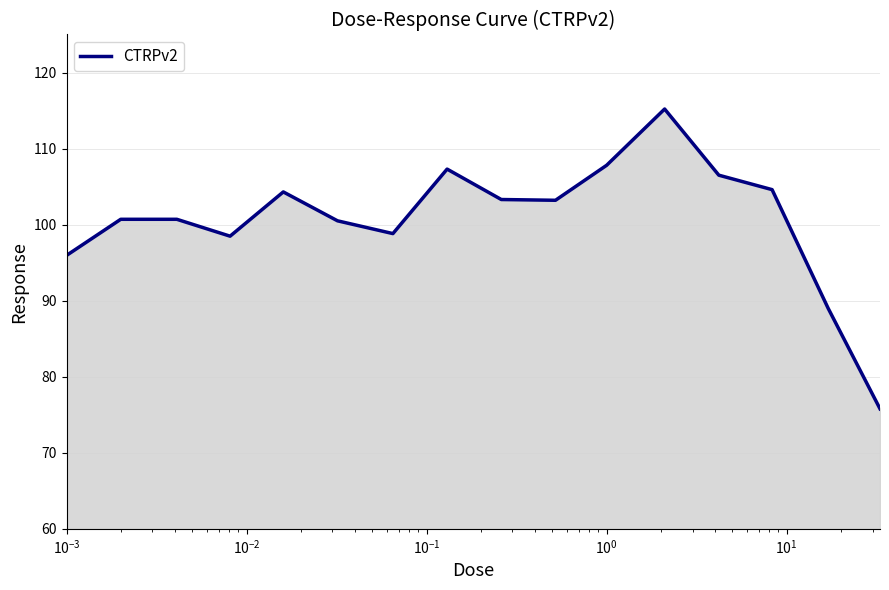

What is the minimum value shown in the chart?

75.8